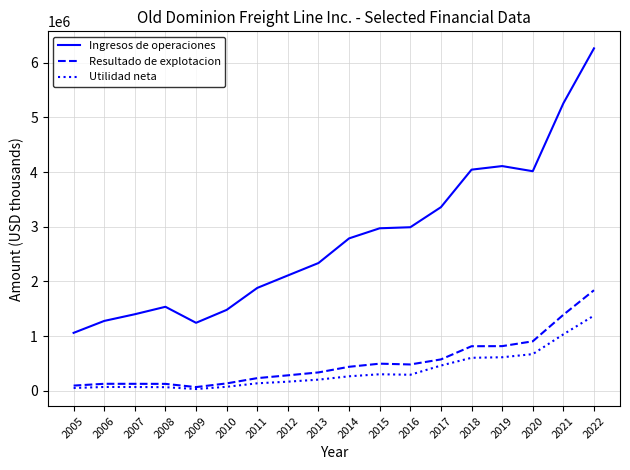

Between 2014 and 2016, which series saw the biggest shift?

Ingresos de operaciones